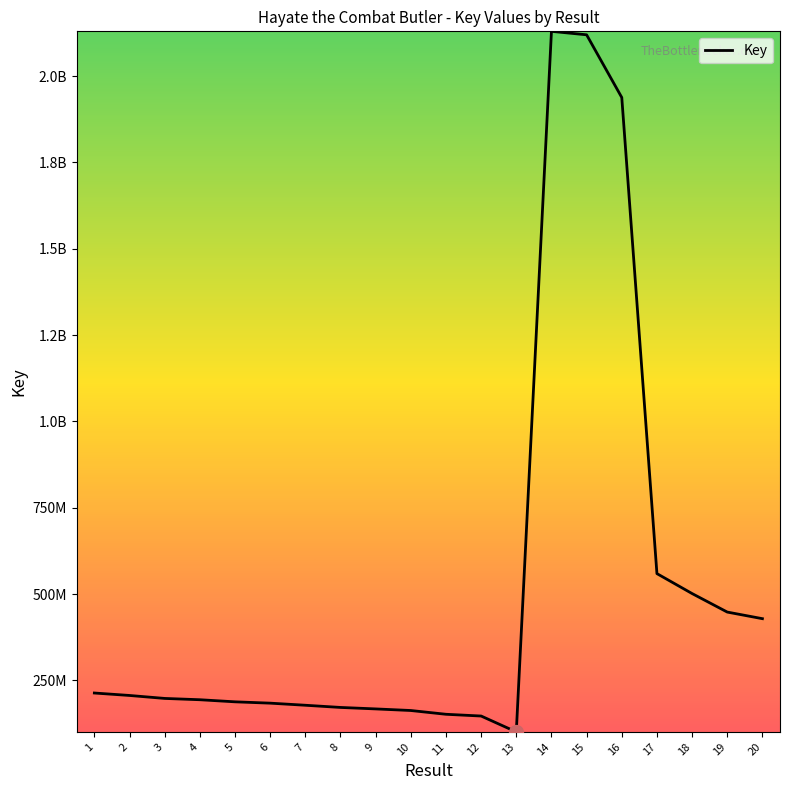

Which label corresponds to the largest value in the chart?

14